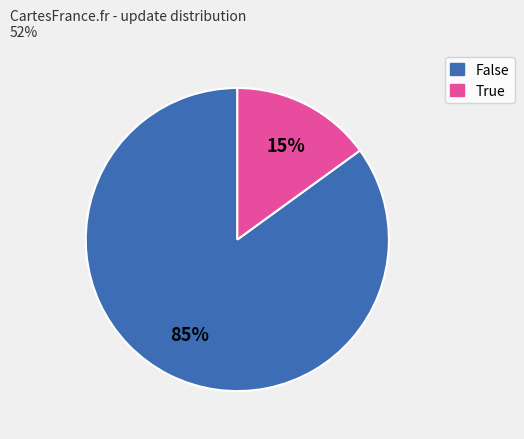

Do True and False together represent more than half of the pie?

Yes